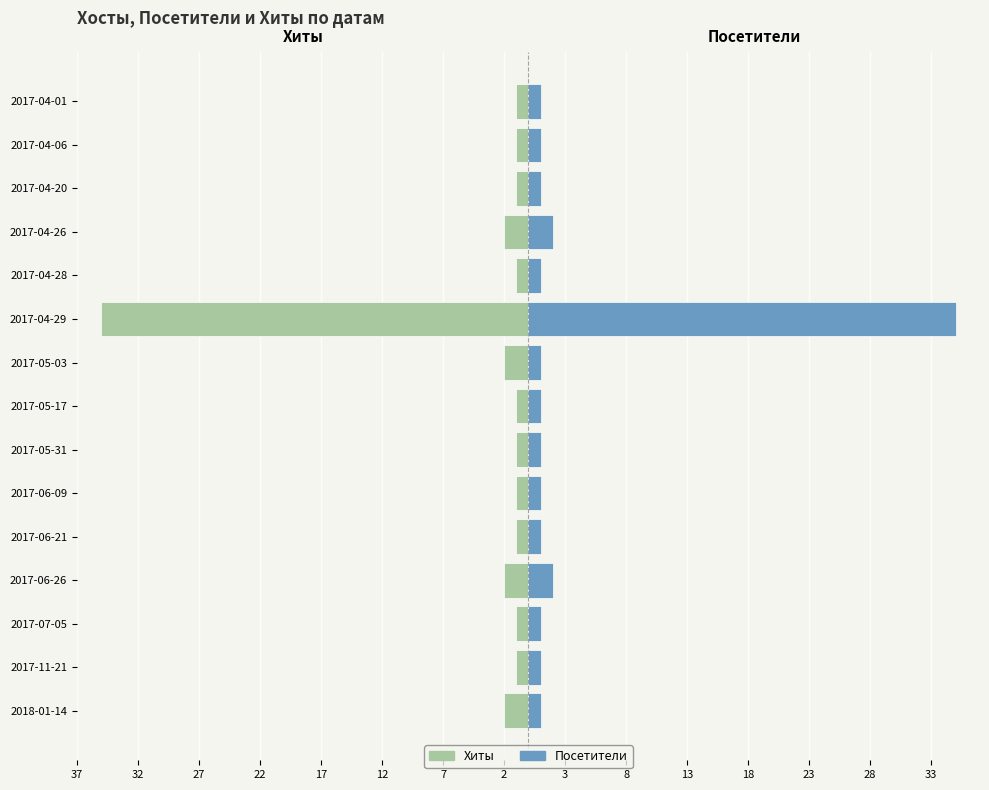

Rank the series by their average value, from highest to lowest.

Посетители, Хиты